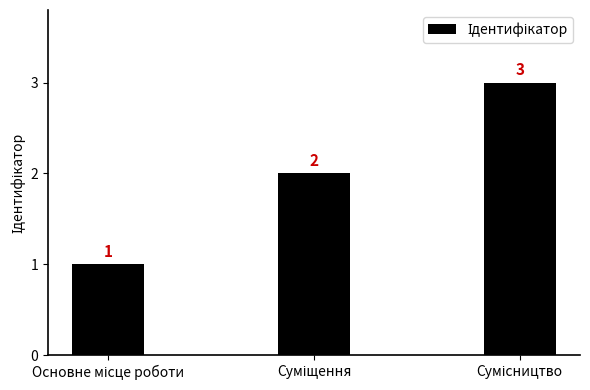

How many values are between 1 and 3?

3